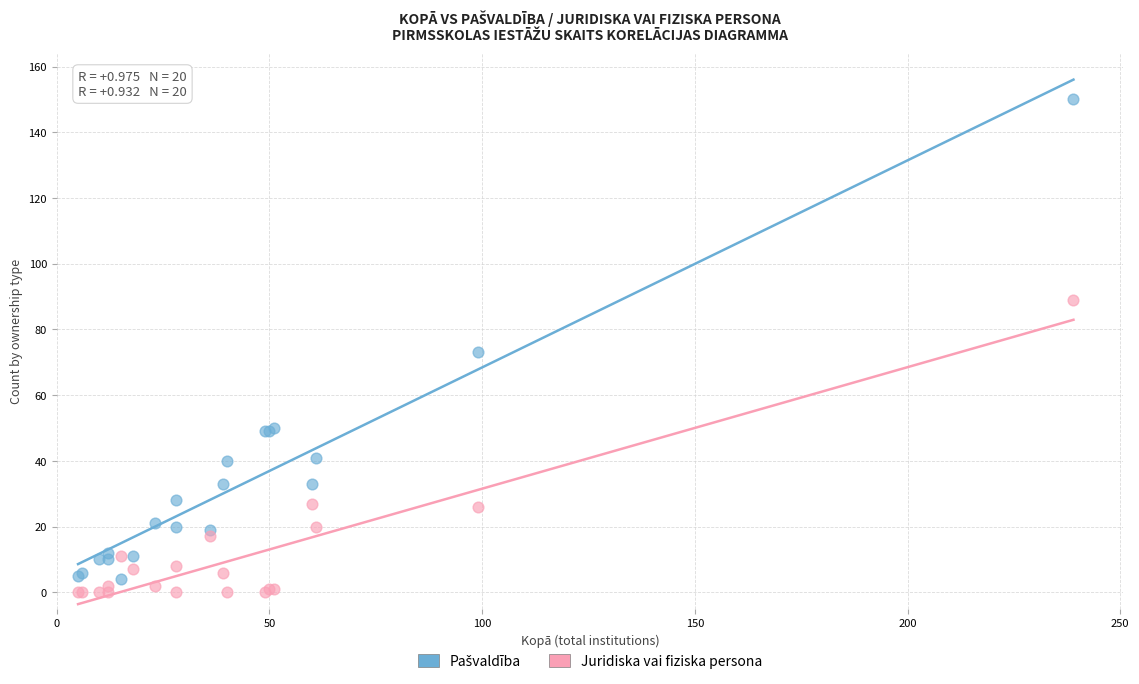

Which series reaches the minimum Y coordinate?

Juridiska vai fiziska persona